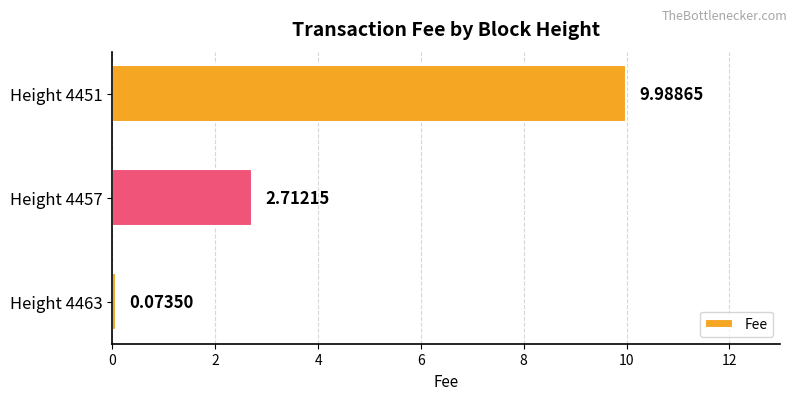

What is the ratio of the value at Height 4451 to the value at Height 4457?

3.7